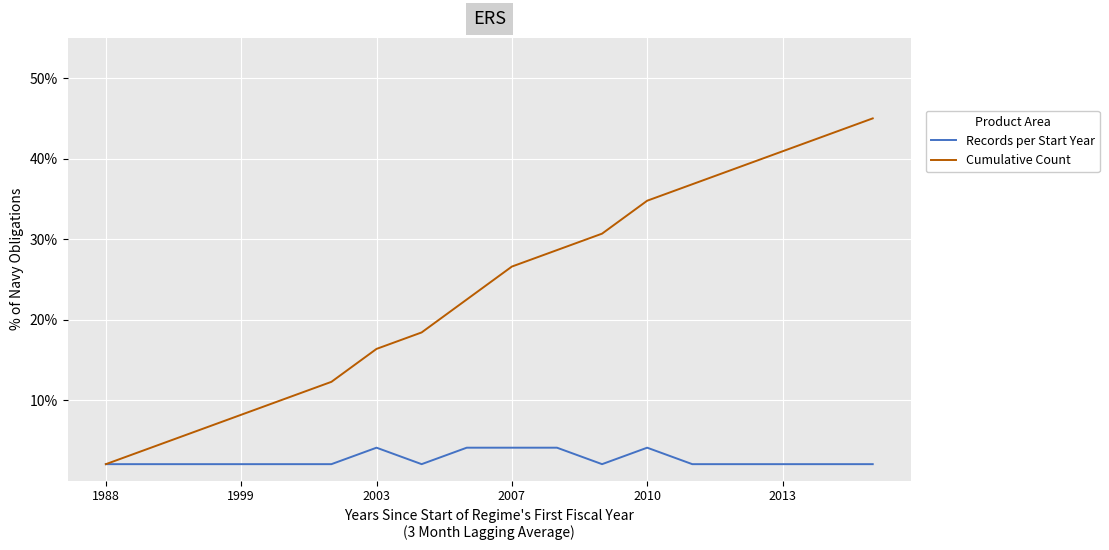

List the series in order of their overall mean, lowest first.

Records per Start Year, Cumulative Count